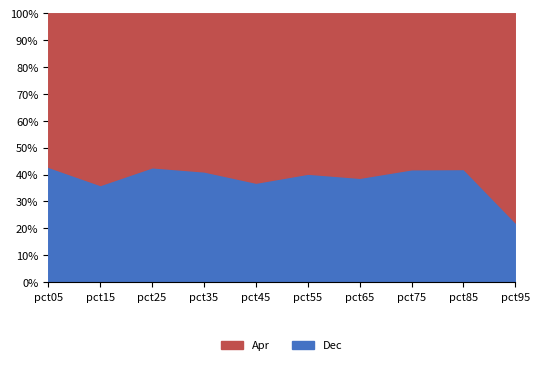

Does the chart have visible grid lines?

Yes